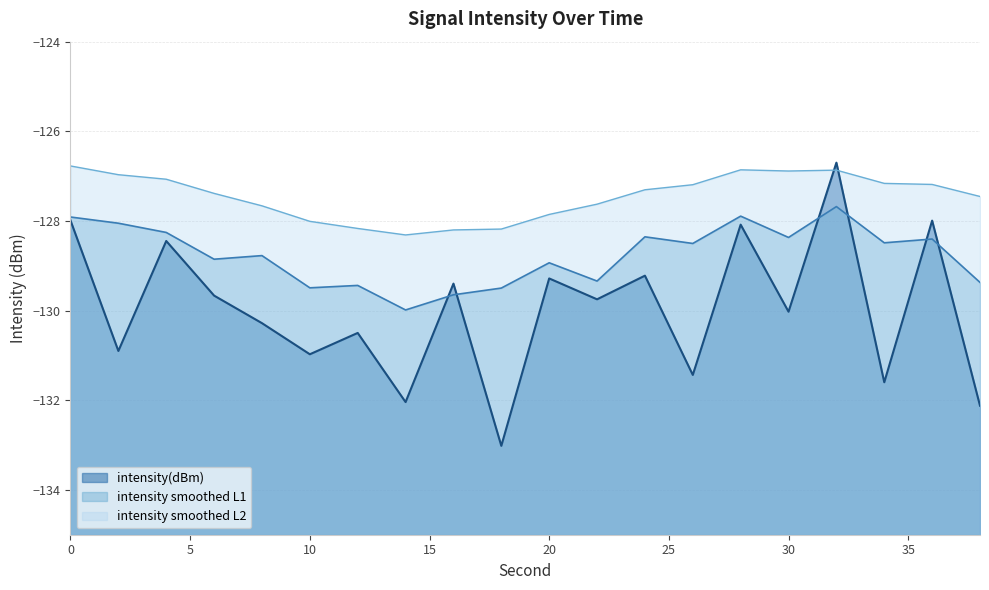

Reading left to right, extract all data points from this chart.

-128.0	-130.9	-128.4	-129.7	-130.3	-131.0	-130.5	-132.0	-129.4	-133.0	-129.3	-129.7	-129.2	-131.4	-128.1	-130.0	-126.7	-131.6	-128.0	-132.1